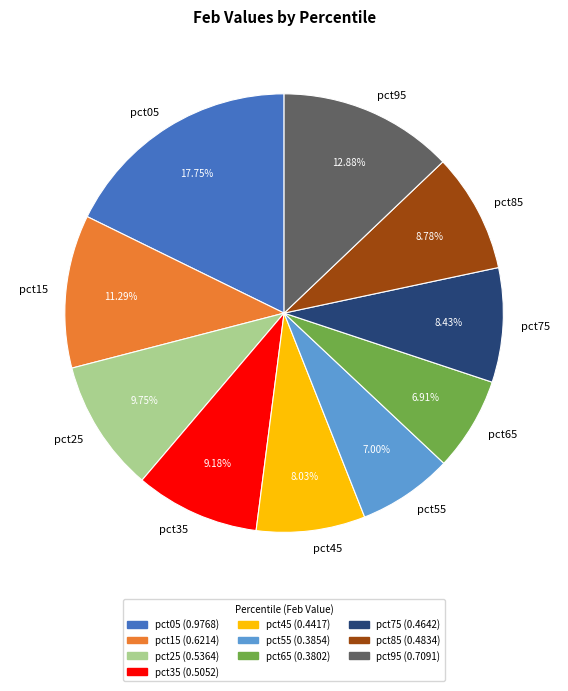

Is pct85 the majority of the pie?

No